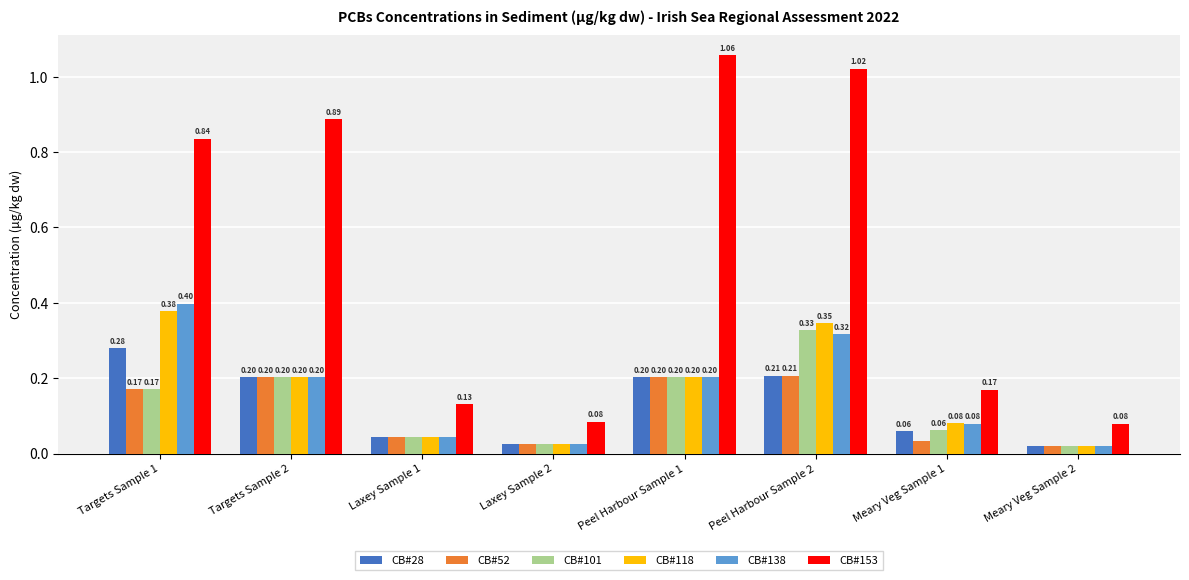

What is the sum of all CB#118 values?

1.3